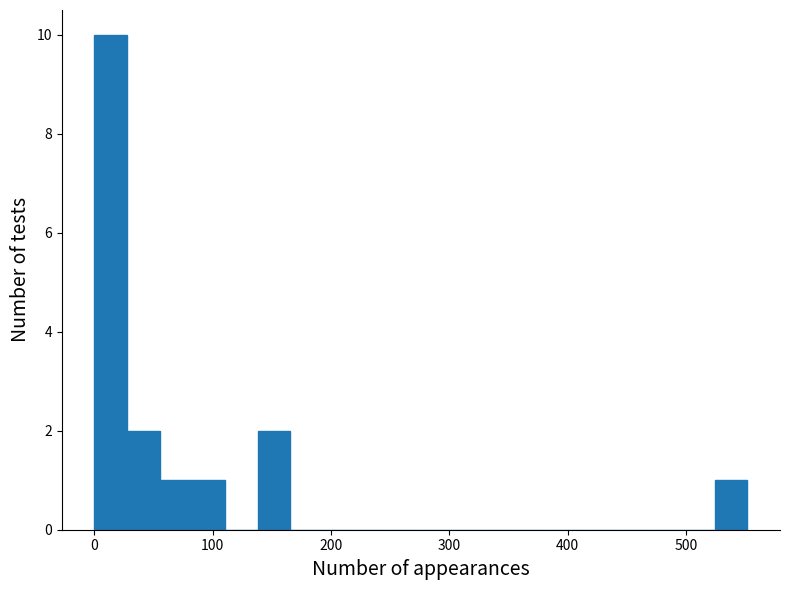

Read against the x-axis, roughly where is the centre of the tallest bar?

10